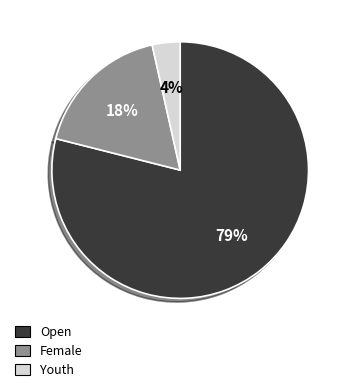

Which has a higher value, Open or Youth?

Open